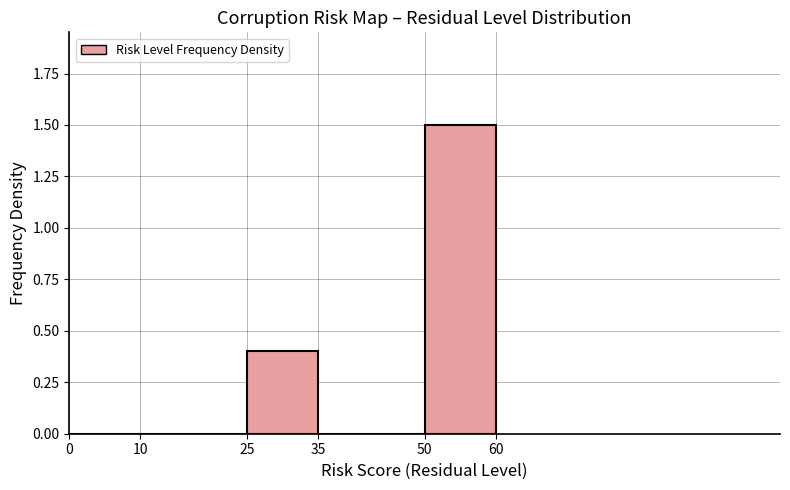

Reading left to right, list every bar in this chart as the range it spans on the x-axis followed by its height. The values are not printed on the chart, so give them approximately, as read against the axis.

0 to 10: 0
10 to 25: 0
25 to 35: 0.4
35 to 50: 0
50 to 60: 1.5